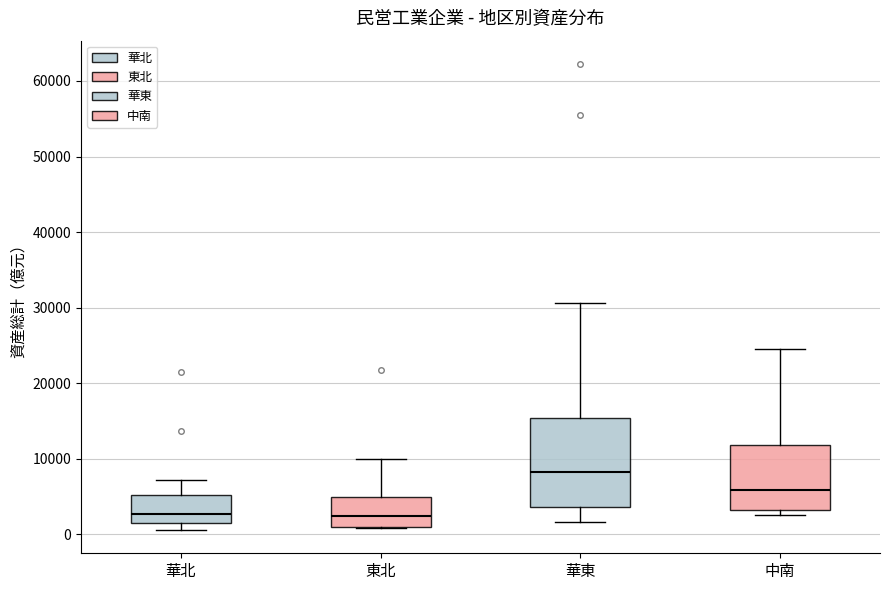

Reading left to right, read every box against the y-axis: the position of its median line, the range the box covers, and the ends of its whiskers. The values are not printed on the chart, so give them approximately, as read against the axis.

華北: median 3000, box 2000 to 5000, whiskers 1000 to 7000
東北: median 2000, box 1000 to 5000, whiskers 1000 to 10000
華東: median 8000, box 4000 to 15000, whiskers 2000 to 31000
中南: median 6000, box 3000 to 12000, whiskers 2000 to 24000